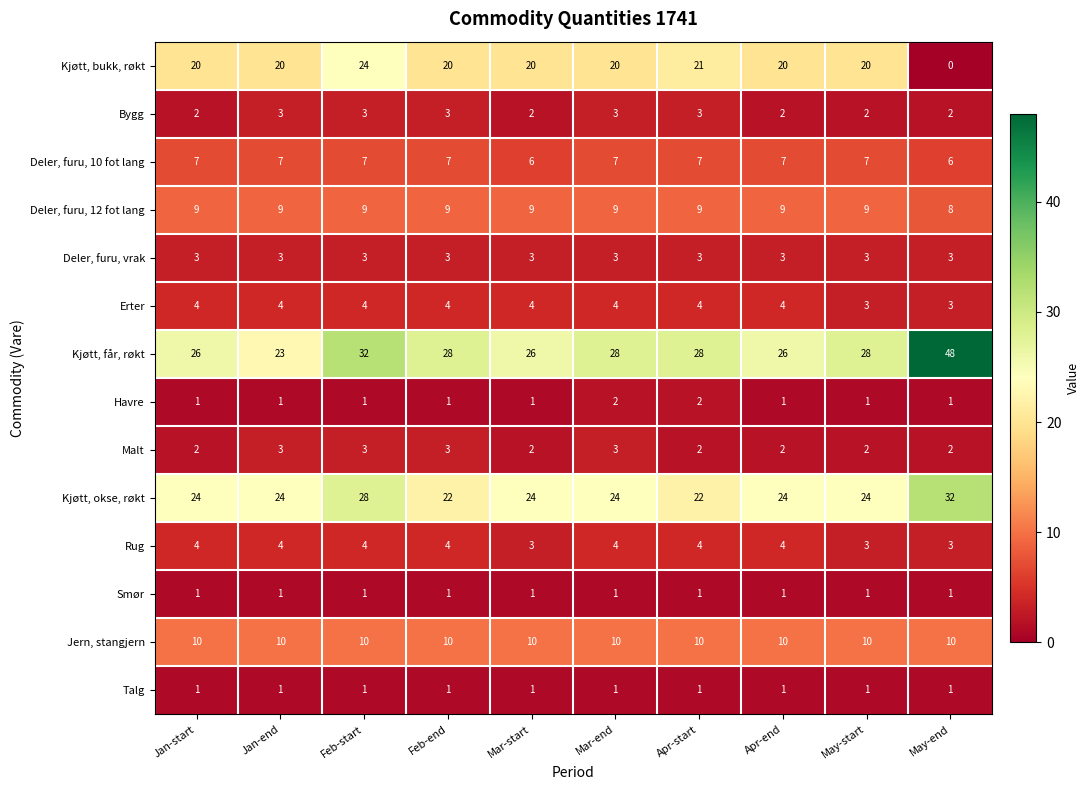

Count the number of data series in this chart.

14